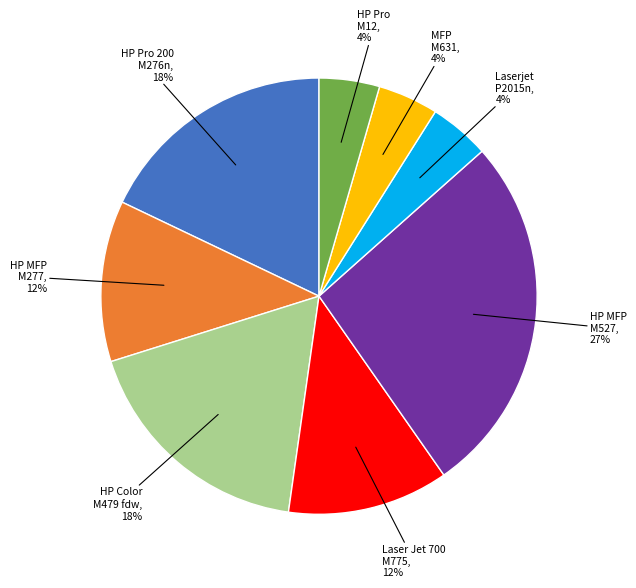

How many segments does this pie chart have?

8